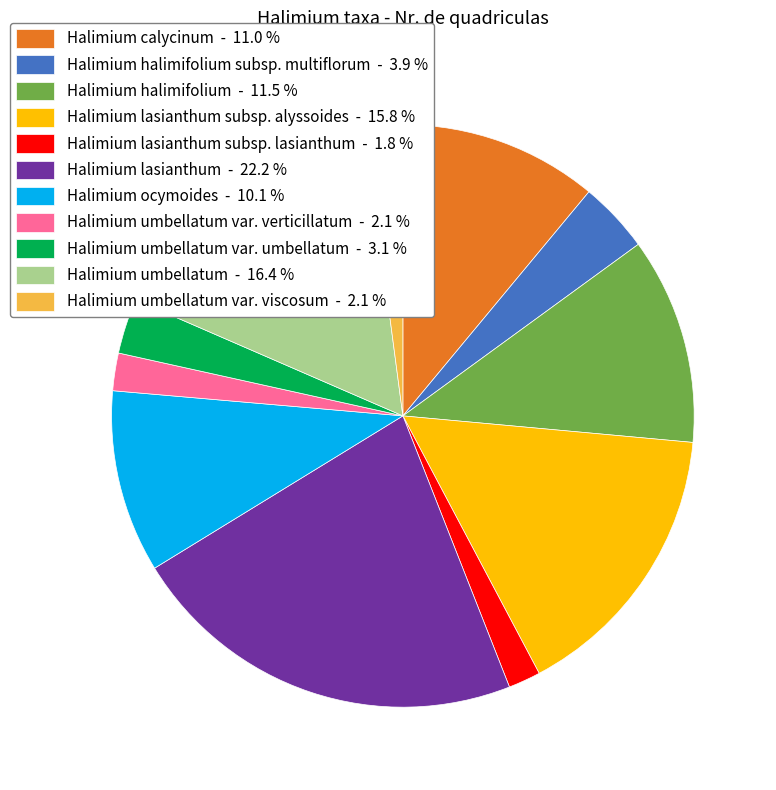

Is the sum of Halimium umbellatum var. viscosum - 2.1 % and Halimium umbellatum var. umbellatum - 3.1 % greater than half?

No